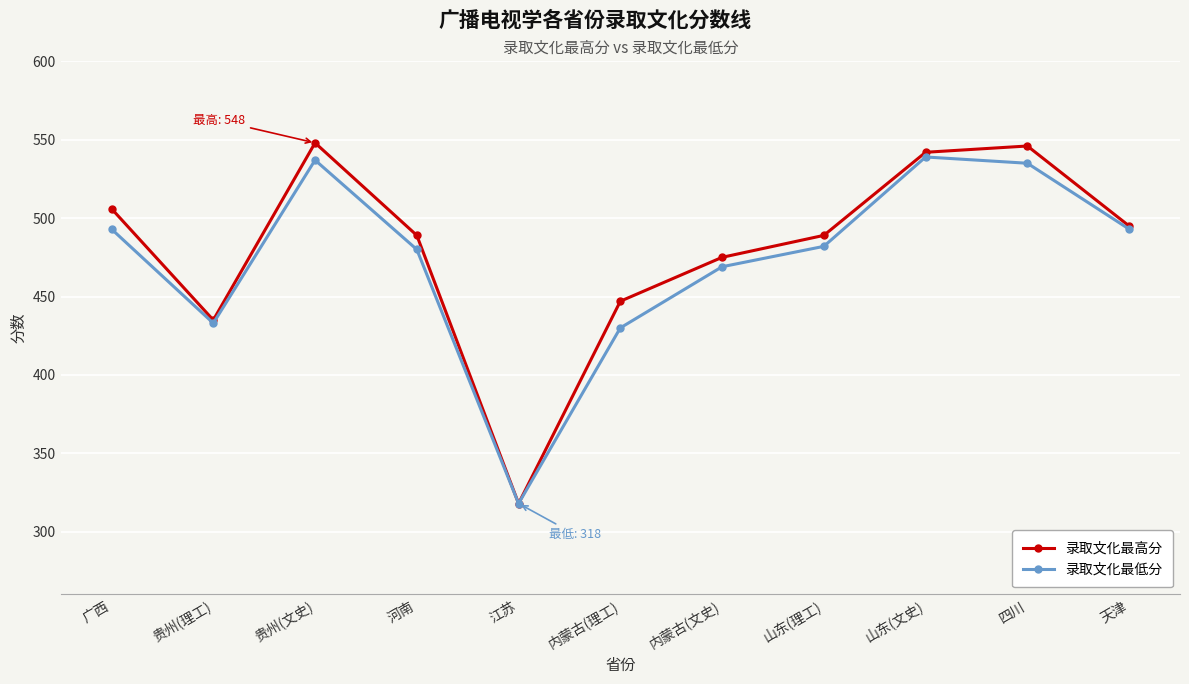

Count the number of categories in the chart.

11